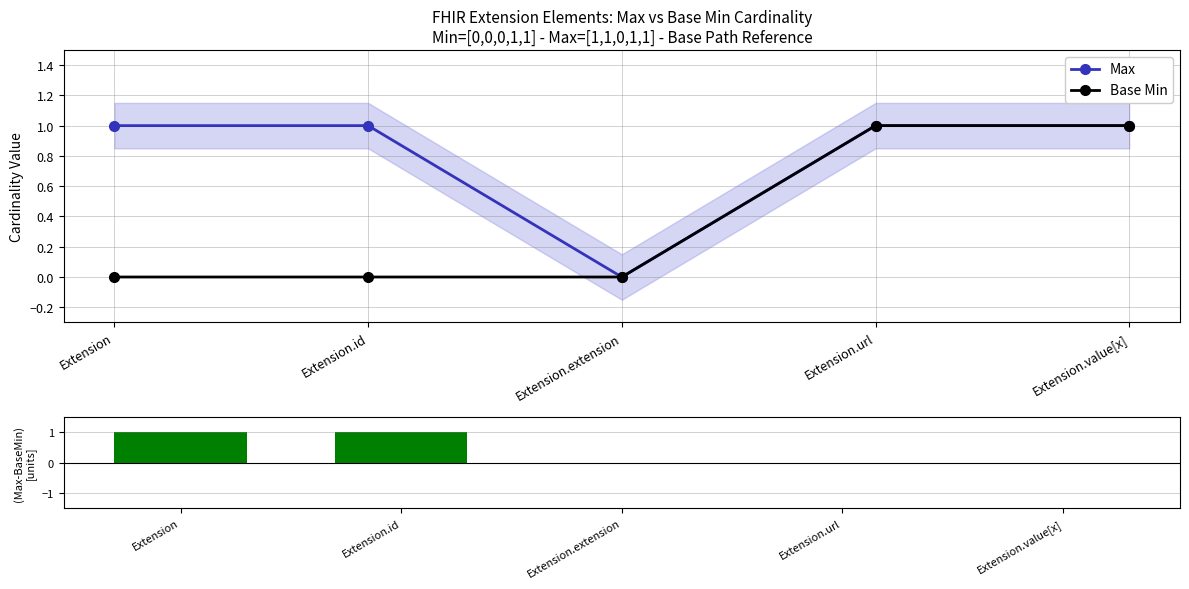

What is the total value across all series at Extension.url?

2